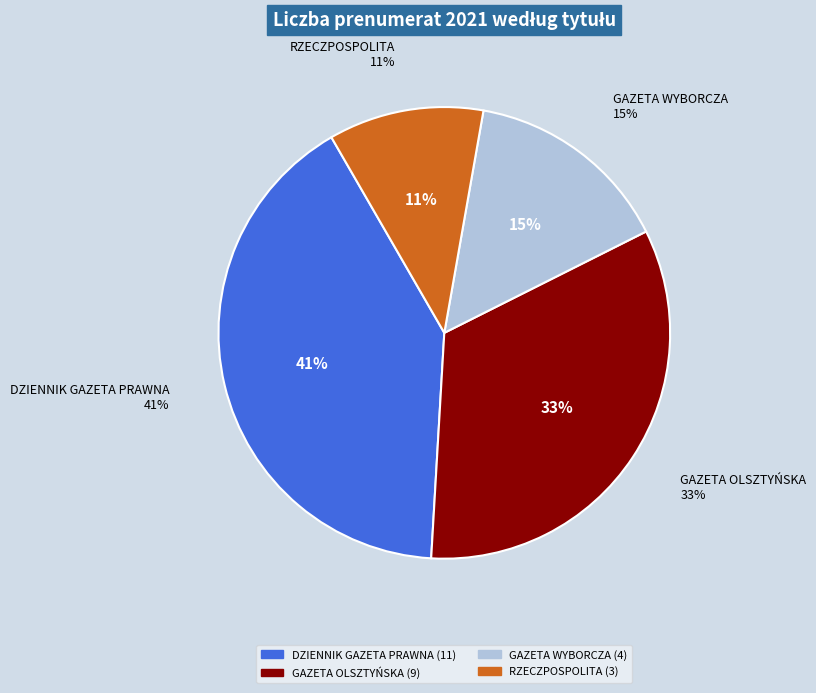

To the nearest percent, what is the difference between the GAZETA WYBORCZA and GAZETA OLSZTYŃSKA slice percentages?

19%